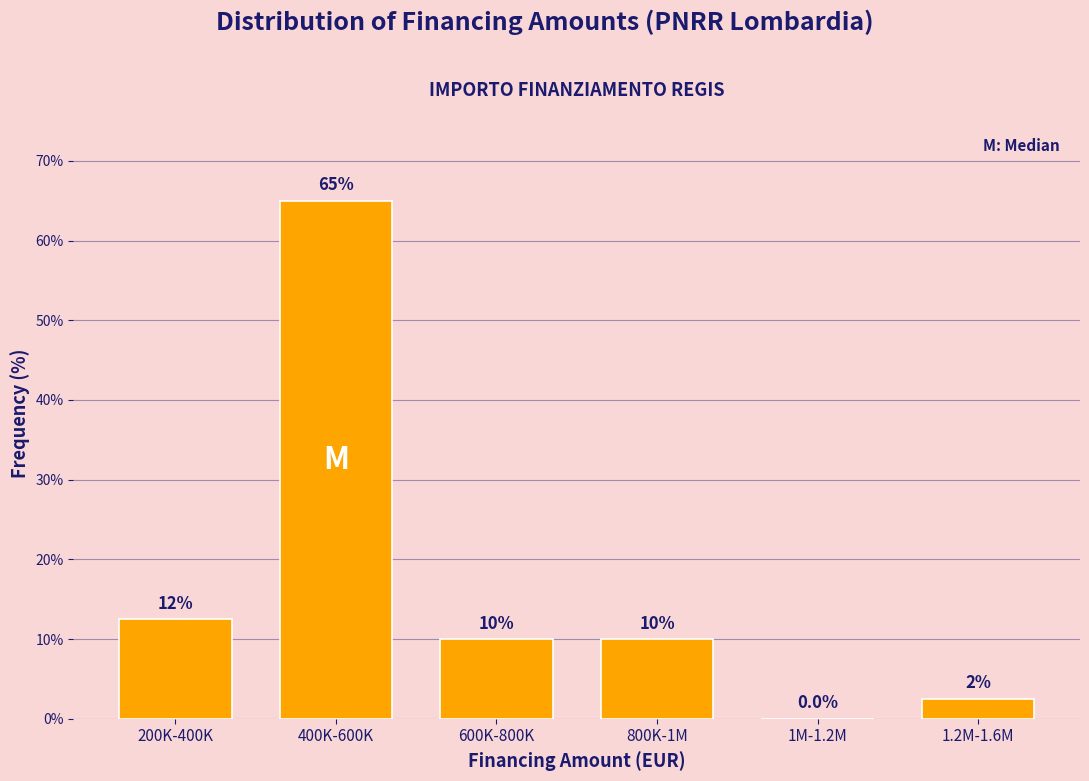

Reading left to right, transcribe all the data shown in this chart.

200K-400K=12.5	400K-600K=65.0	600K-800K=10.0	800K-1M=10.0	1M-1.2M=0.0	1.2M-1.6M=2.5